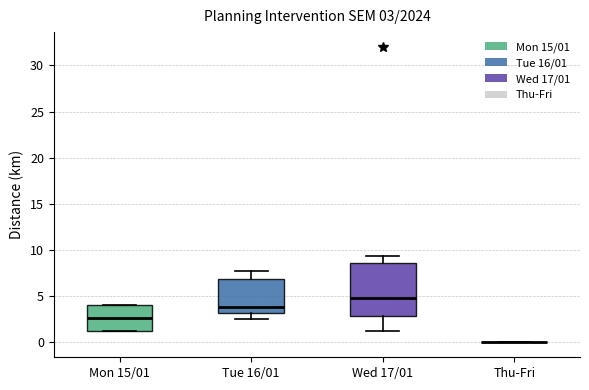

Which box is the tallest, from its lower edge to its upper edge?

Wed 17/01